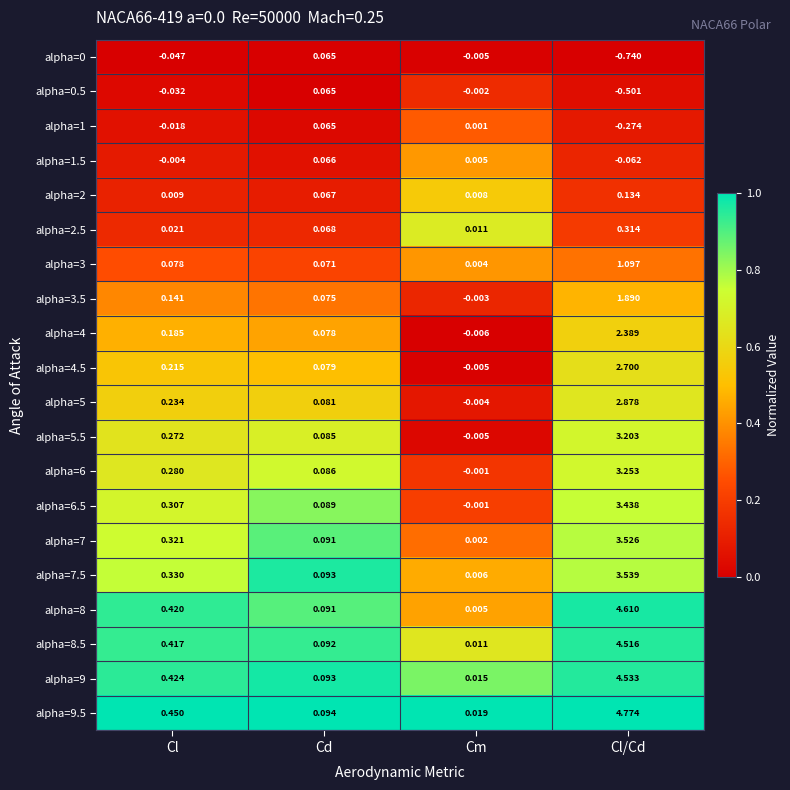

At which label does alpha=9 reach its minimum?

Cm